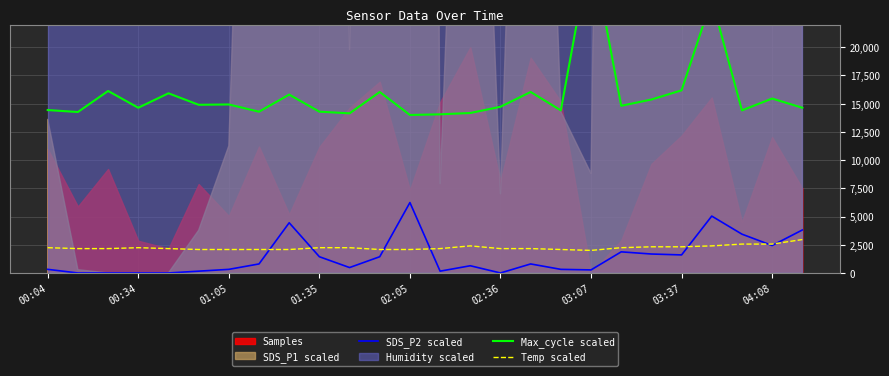

True or false: Max_cycle scaled and Temp scaled cross at least once.

False